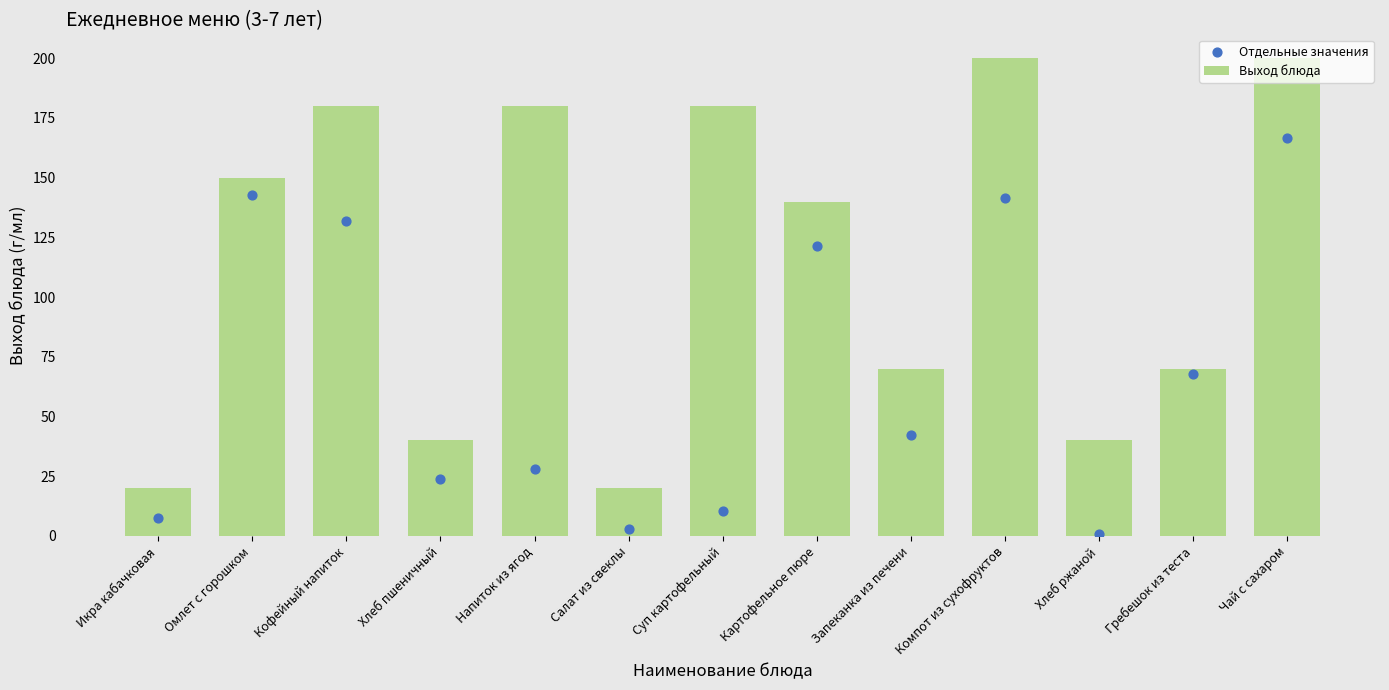

What is the total value across all series at Суп картофельный?

190.5